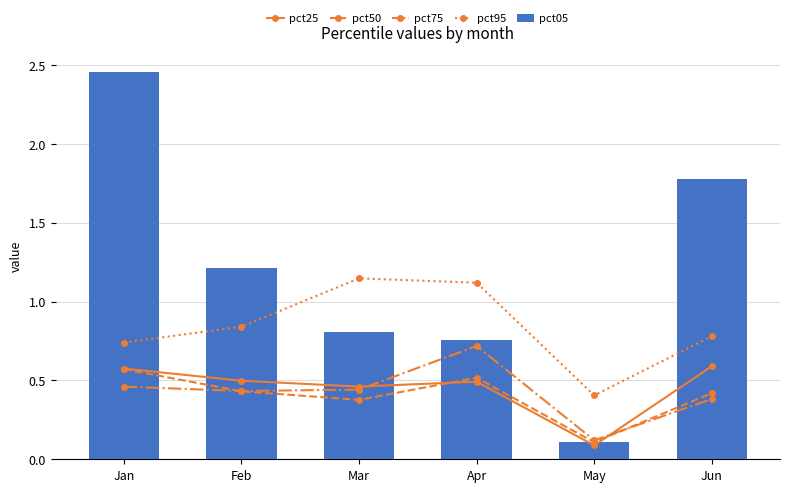

Reading right to left, extract all data points from this chart.

pct25: 0.6	0.1	0.5	0.5	0.5	0.6
pct50: 0.4	0.1	0.5	0.4	0.4	0.6
pct75: 0.4	0.1	0.7	0.4	0.4	0.5
pct95: 0.8	0.4	1.1	1.1	0.8	0.7
pct05: 1.8	0.1	0.8	0.8	1.2	2.5